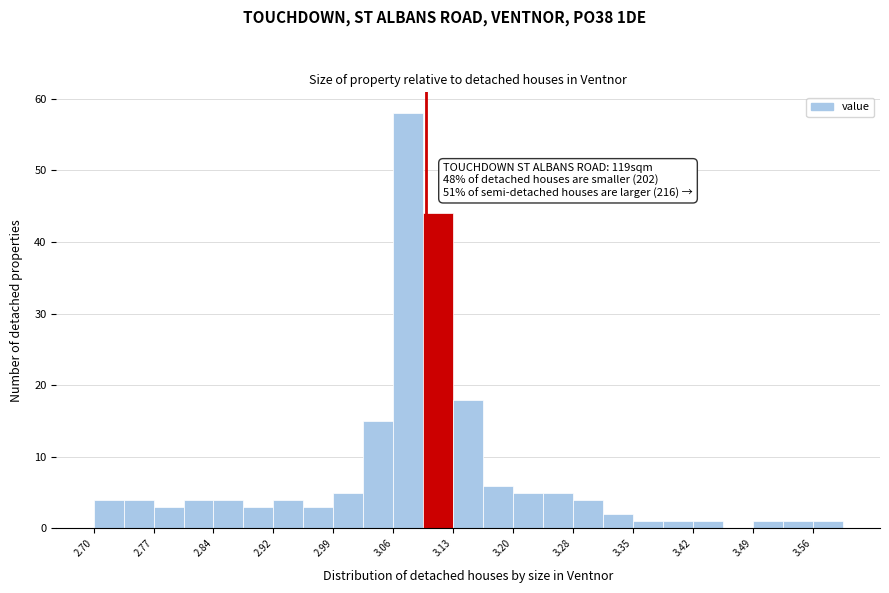

Around what value on the x-axis is the tallest bar? Give the approximate position of its centre, as read against the axis.

3.08